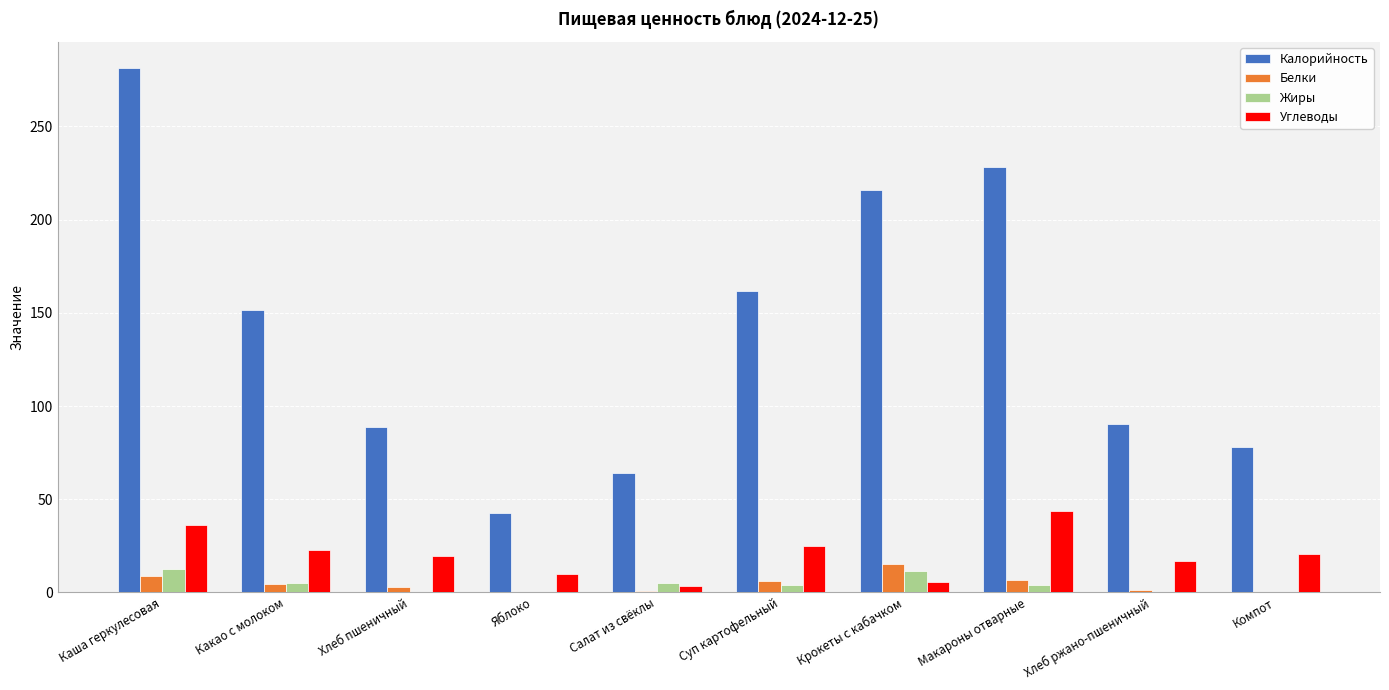

What are all the series names shown in the legend?

Калорийность, Белки, Жиры, Углеводы